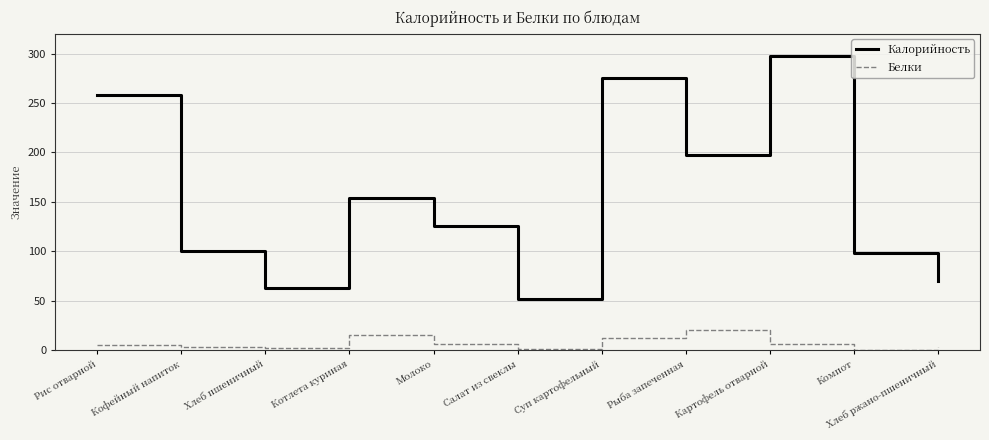

Is it true that Калорийность equals 153.8 at Котлета куриная?

True